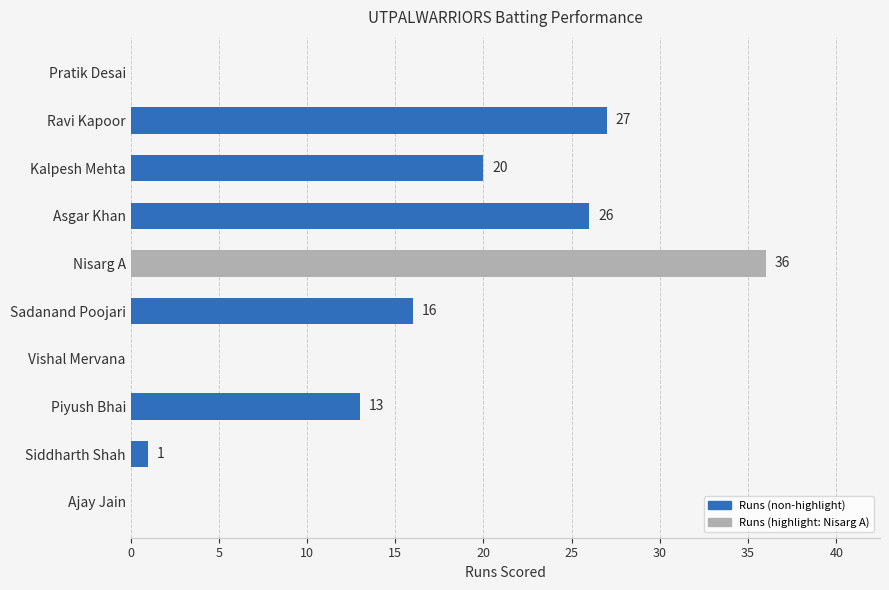

What is the change in value from Ravi Kapoor to Piyush Bhai?

-14